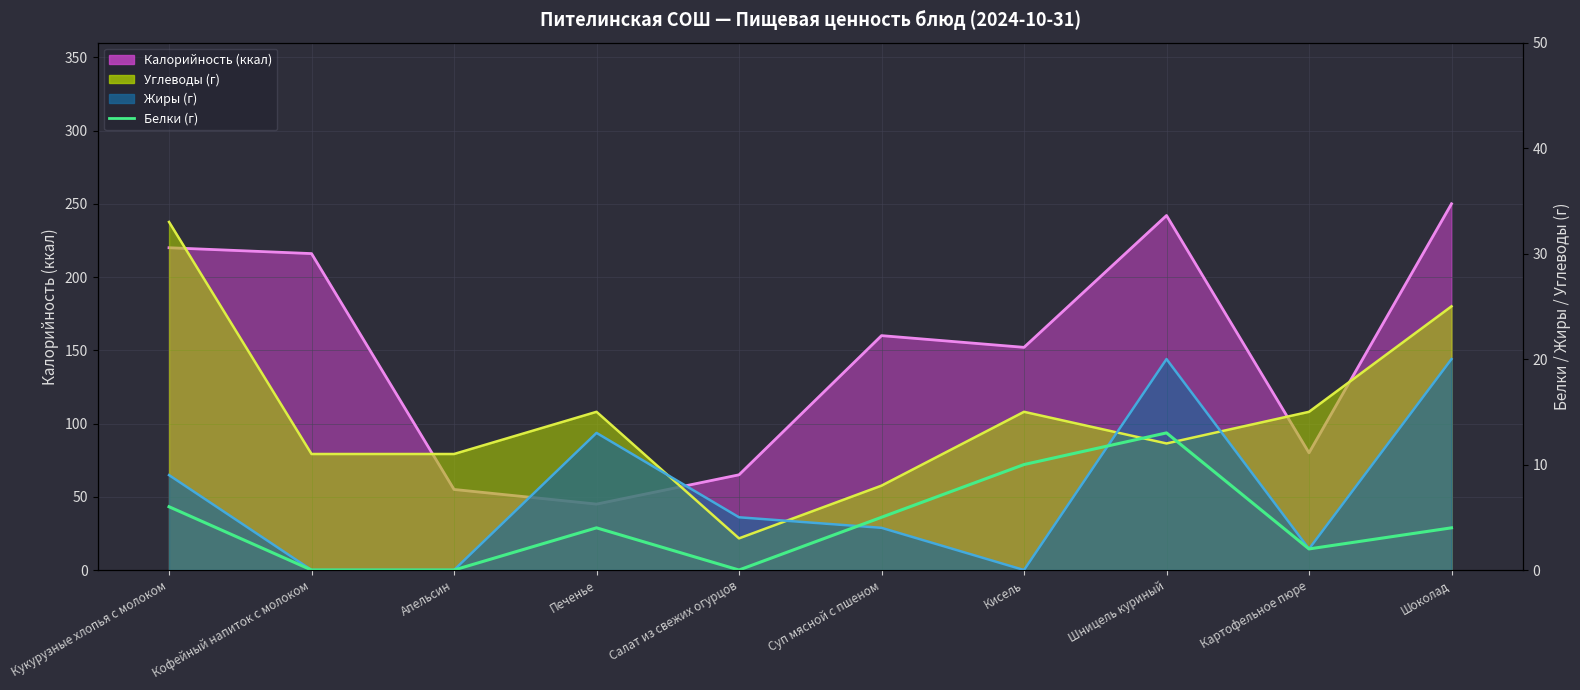

Does the chart display data point markers on the line(s)?

No